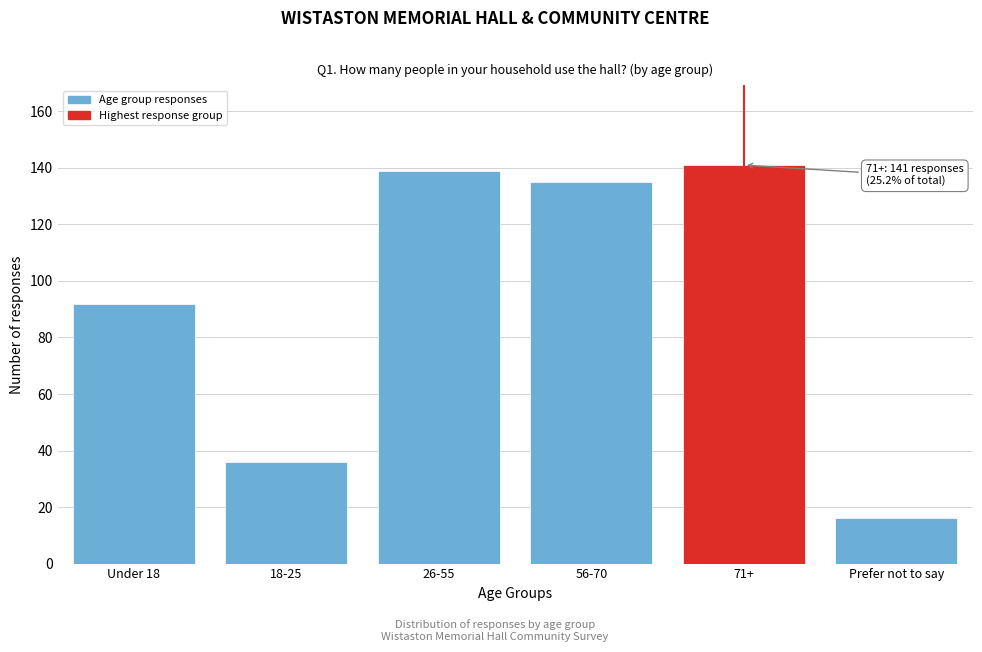

Reading left to right, transcribe all the data shown in this chart.

Under 18=92	18-25=36	26-55=139	56-70=135	71+=141	Prefer not to say=16